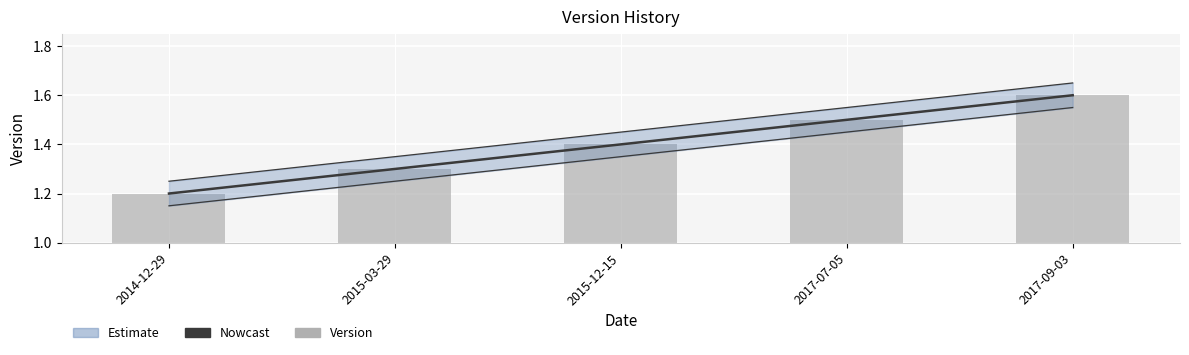

Which has a higher value, 2017-09-03 or 2015-12-15?

2017-09-03